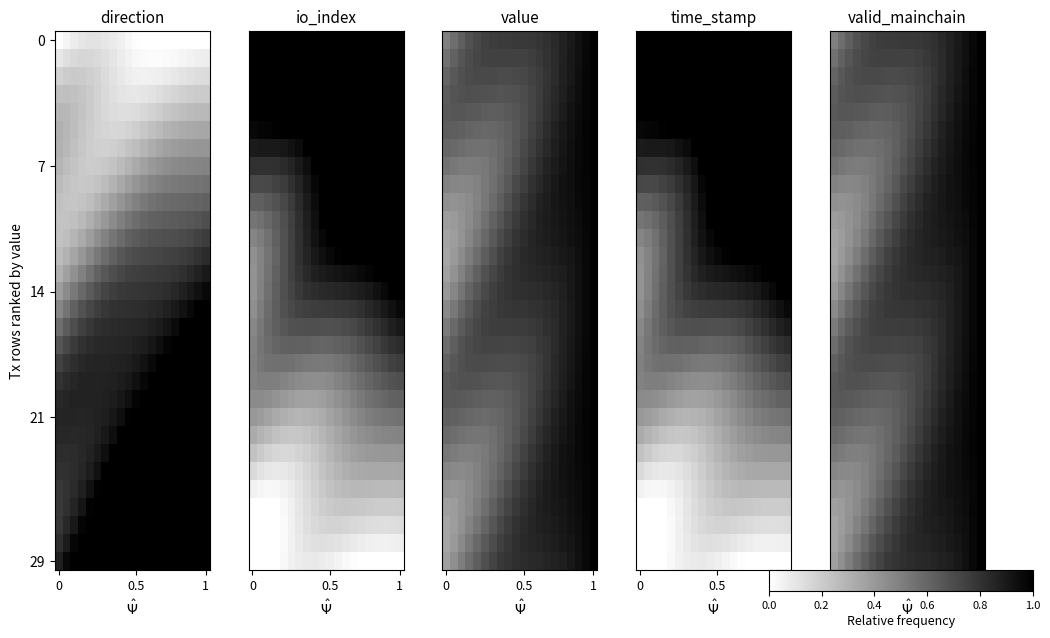

How many distinct data groups are displayed?

30